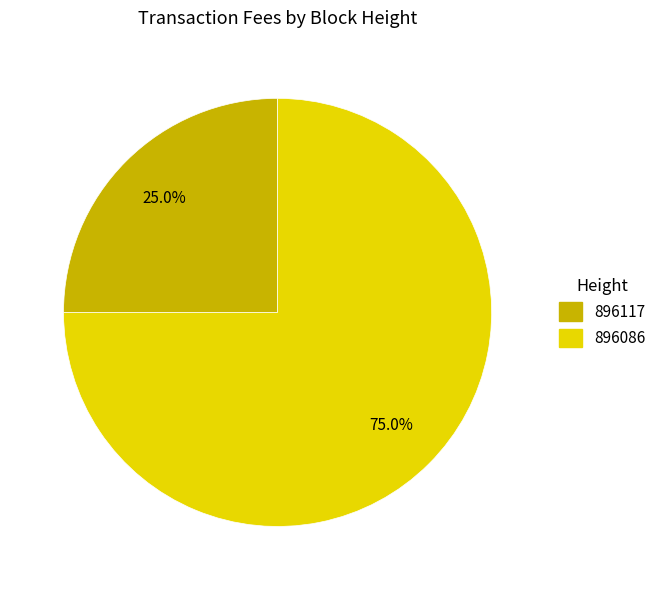

Rank the categories by value from highest to lowest.

896086, 896117